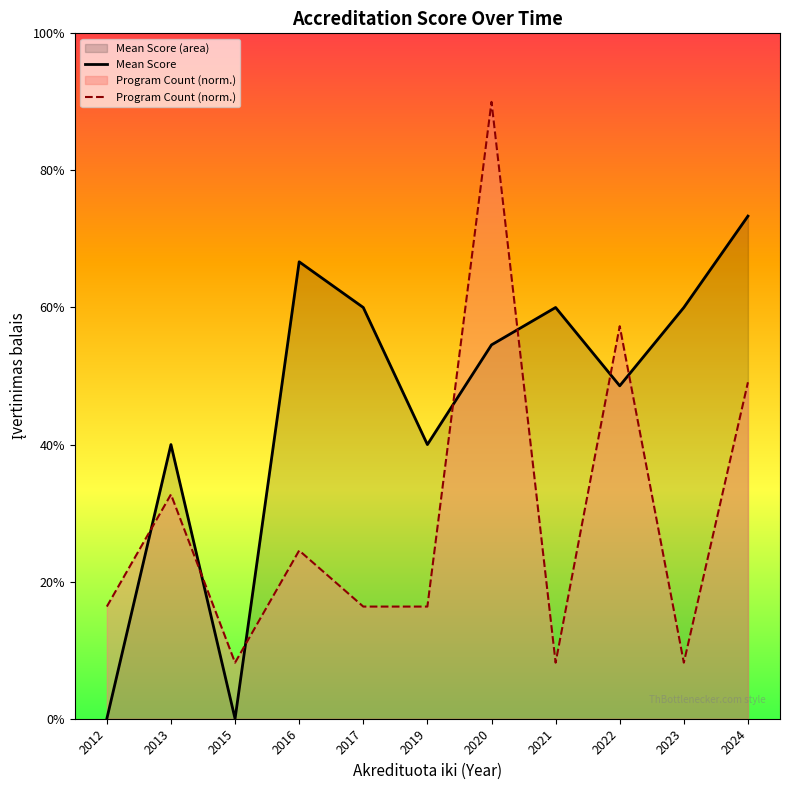

List the labels in order of Mean Score value, largest first.

2024, 2016, 2017, 2021, 2023, 2020, 2022, 2013, 2019, 2012, 2015